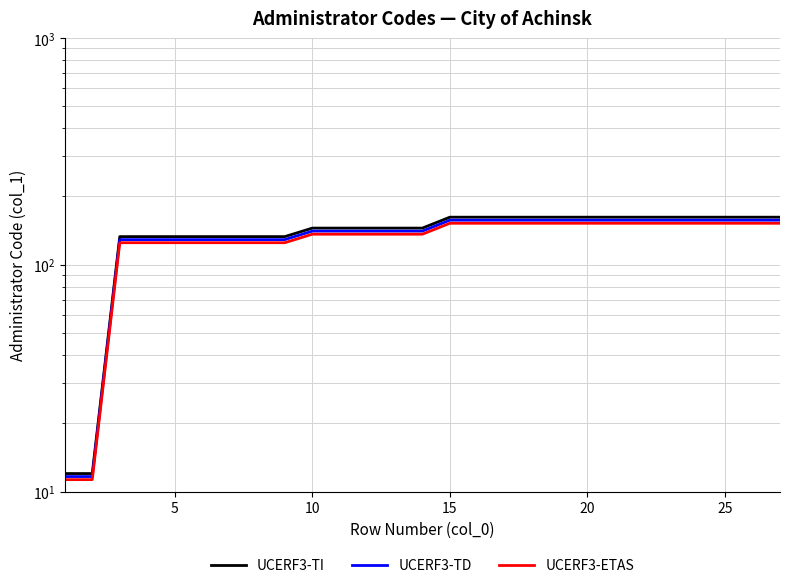

What is the difference between the maximum and second lowest values in the UCERF3-ETAS series?

141.0